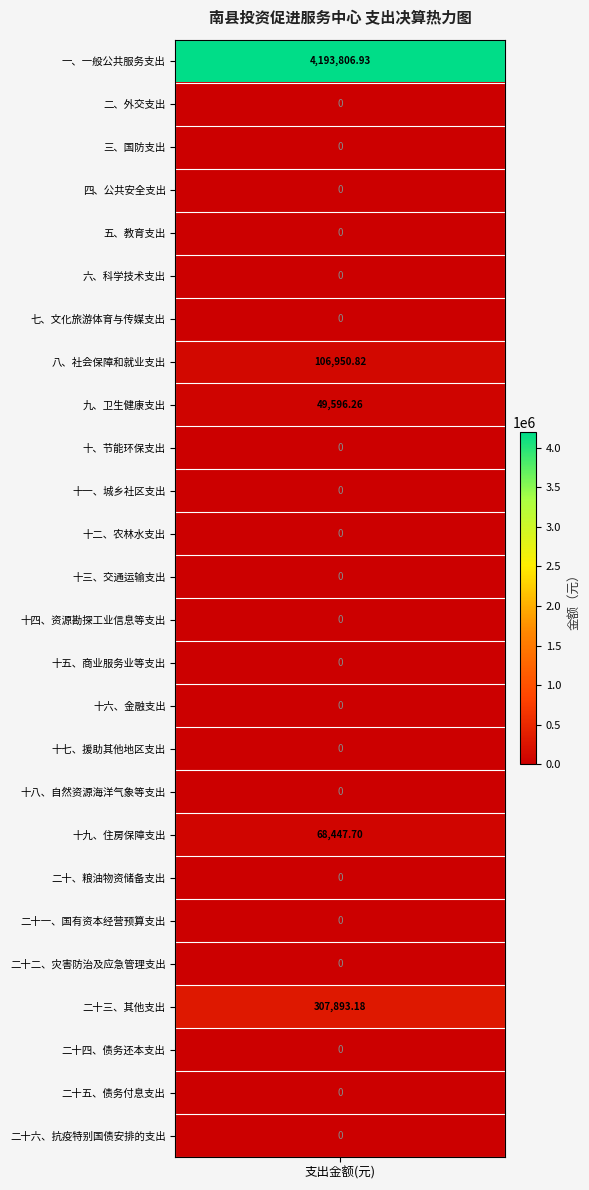

What is the greatest value displayed?

4193806.9